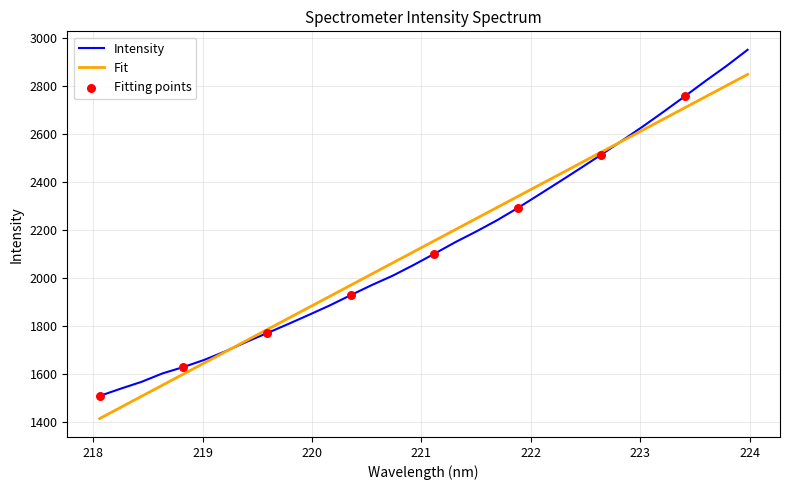

Which series has the widest spread of values?

Intensity